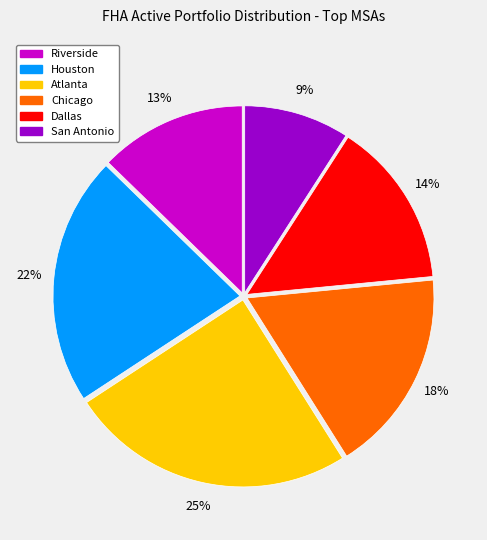

To the nearest percent, what is the difference between the largest and smallest slice percentages?

16%